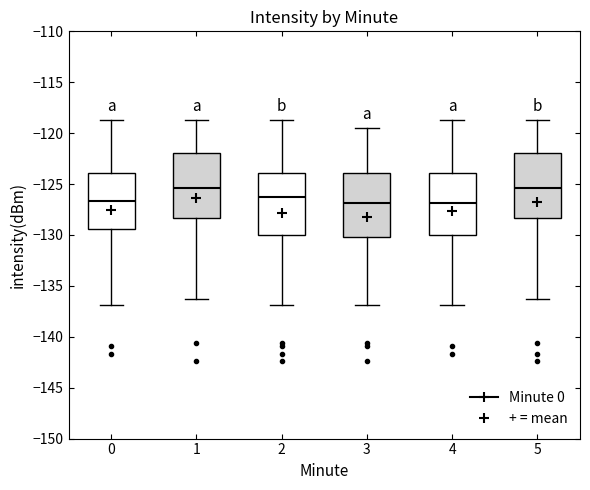

Reading left to right, transcribe this box plot: for each box, give where its median line is, the range the box spans, and where its two whiskers end, as read against the y-axis. The values are not printed on the chart, so give them approximately, as read against the axis.

0: median -126.5, box -129.5 to -124.0, whiskers -137.0 to -118.5
1: median -125.5, box -128.5 to -122.0, whiskers -136.5 to -118.5
2: median -126.5, box -130.0 to -124.0, whiskers -137.0 to -118.5
3: median -127.0, box -130.0 to -124.0, whiskers -137.0 to -119.5
4: median -127.0, box -130.0 to -124.0, whiskers -137.0 to -118.5
5: median -125.5, box -128.5 to -122.0, whiskers -136.5 to -118.5